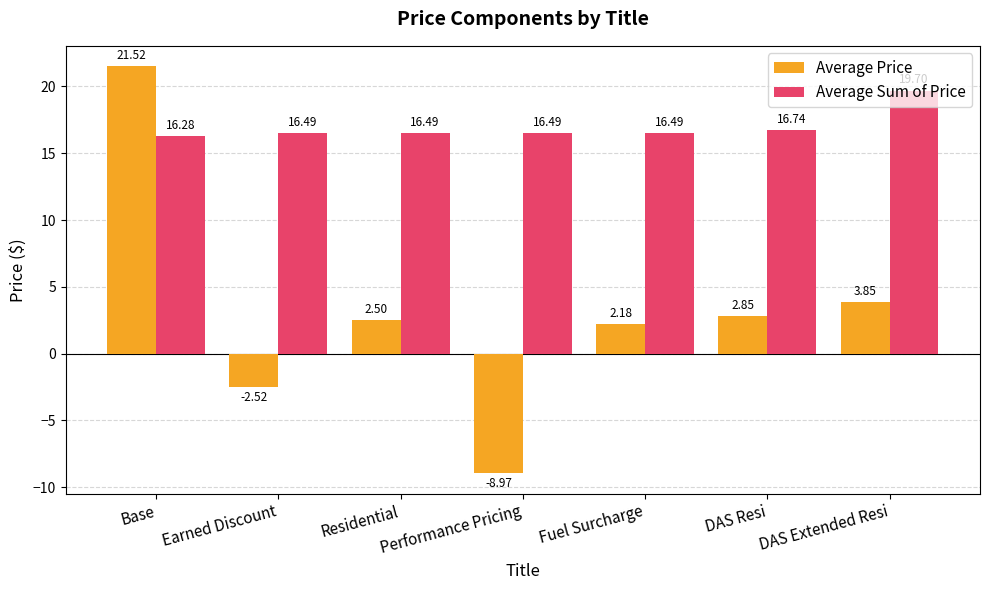

At how many categories does at least one series exceed 17?

2